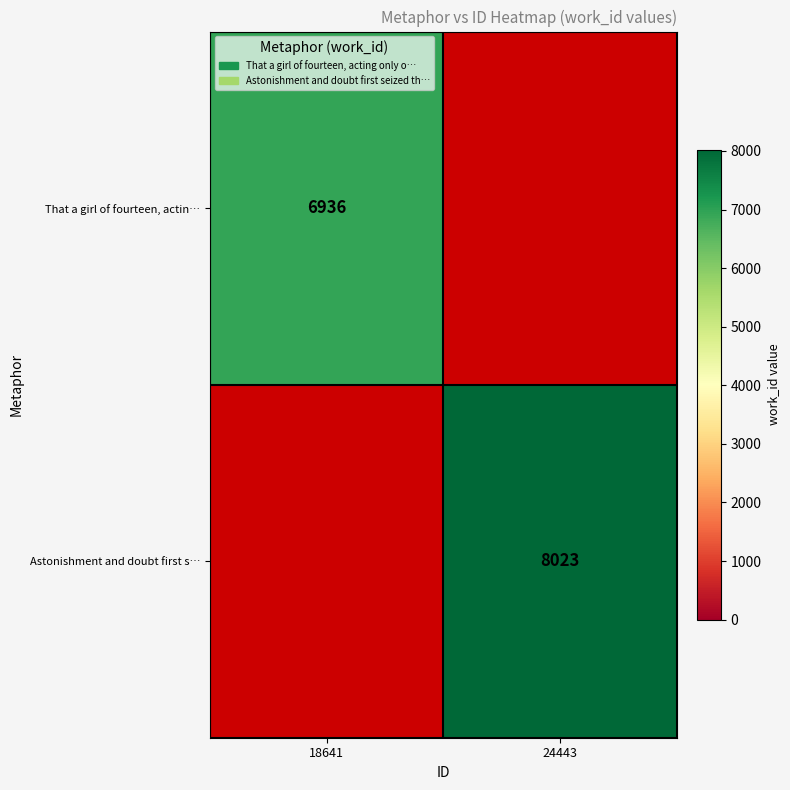

The value of Astonishment and doubt first s… at 24443 is 8023. True or false?

True